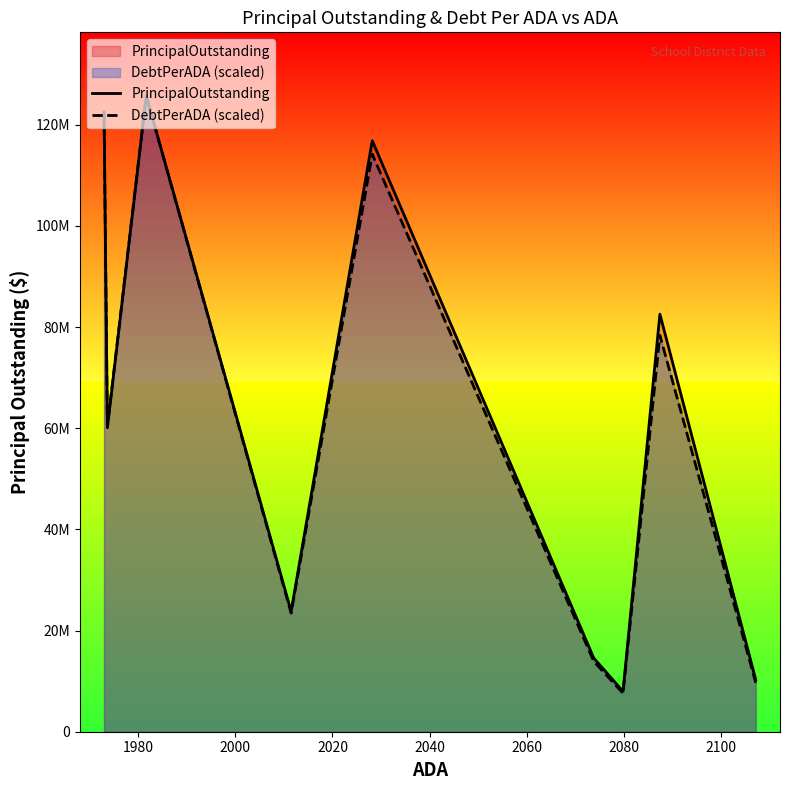

What is the smallest value displayed?

7607838.7